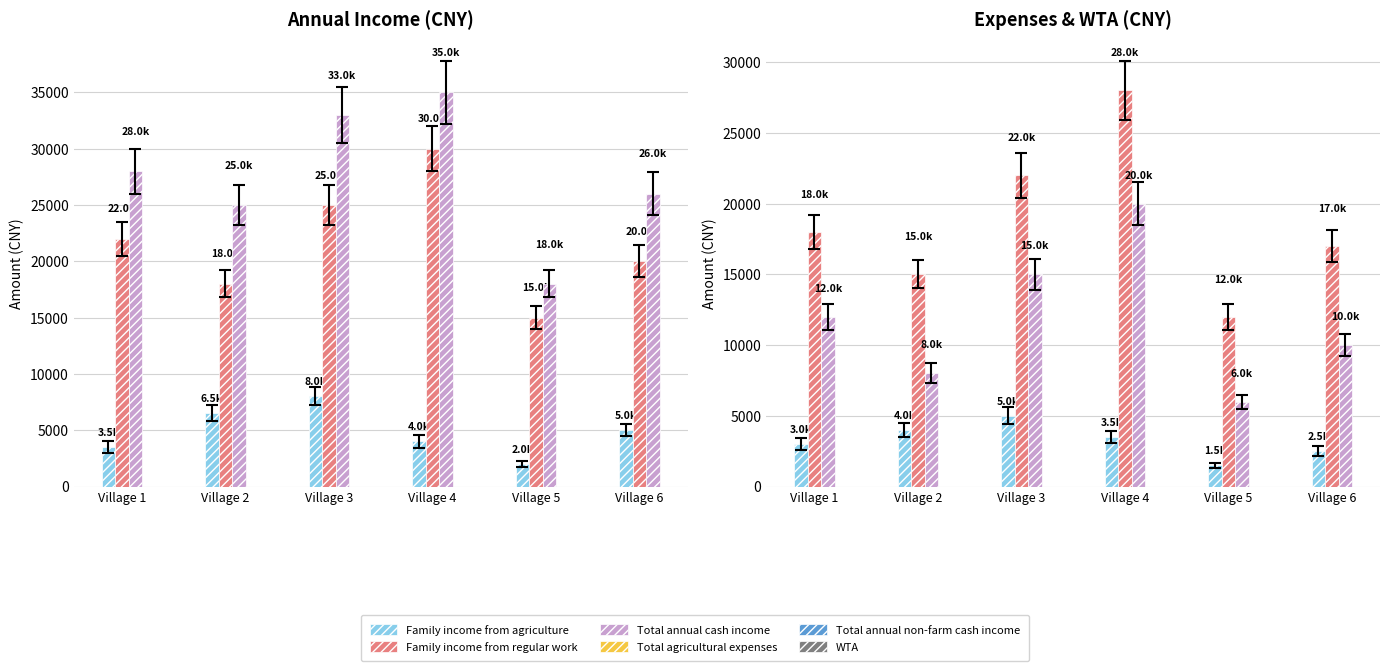

Which label corresponds to the largest value in the chart?

Village 4